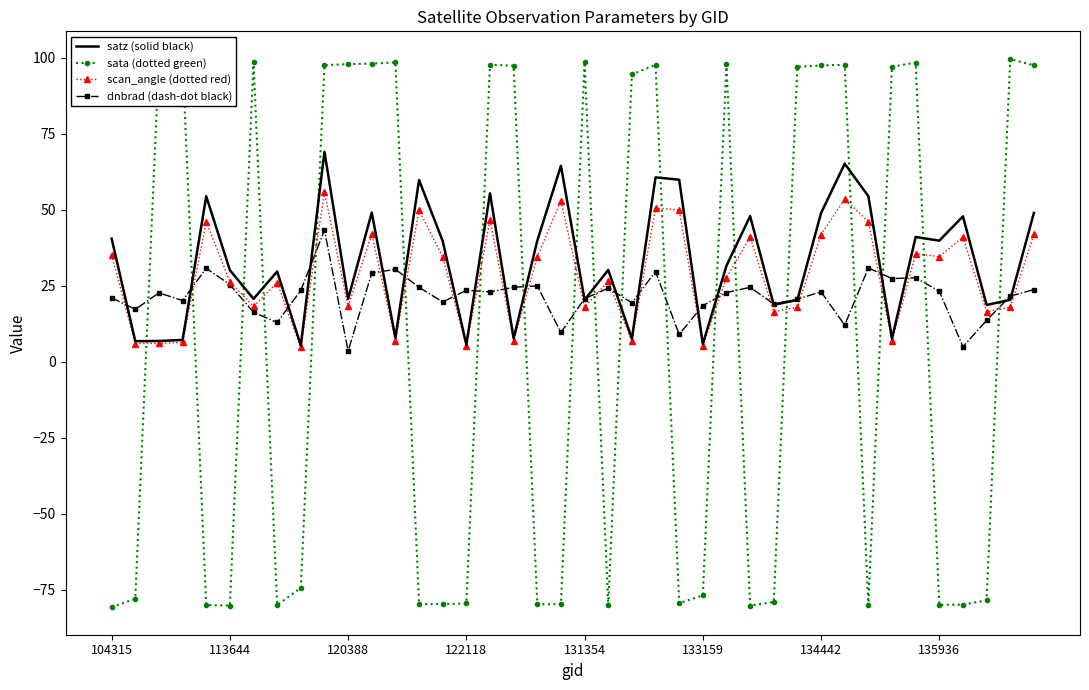

Where is sata (dotted green) nearest to the value 9?

8